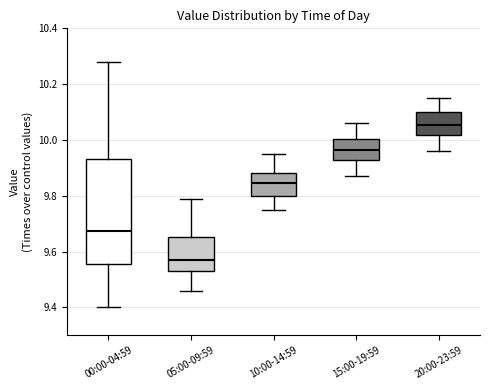

Comparing the boxes themselves (not the whiskers), which one is the tallest?

00:00-04:59